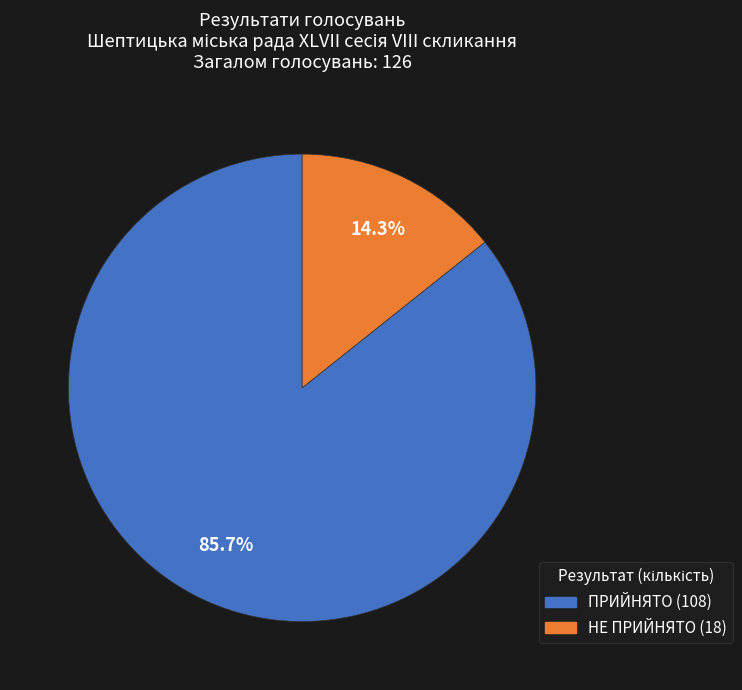

What is the total percentage of ПРИЙНЯТО and НЕ ПРИЙНЯТО?

100.0%